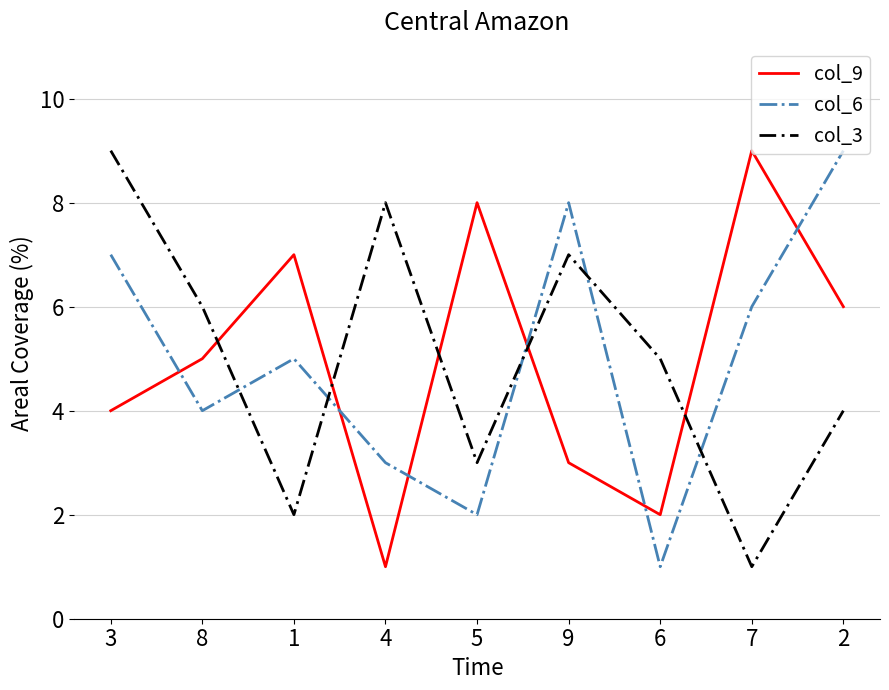

Is it true that col_6 equals 1 at 6?

True